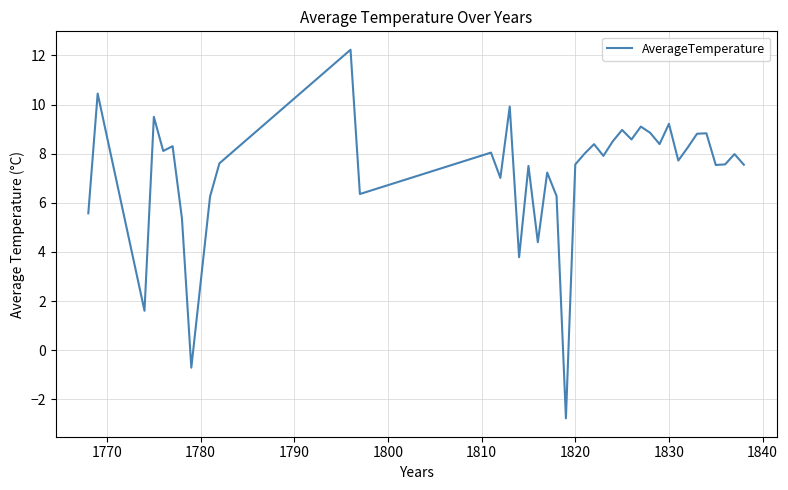

How many lines are shown in the chart?

1